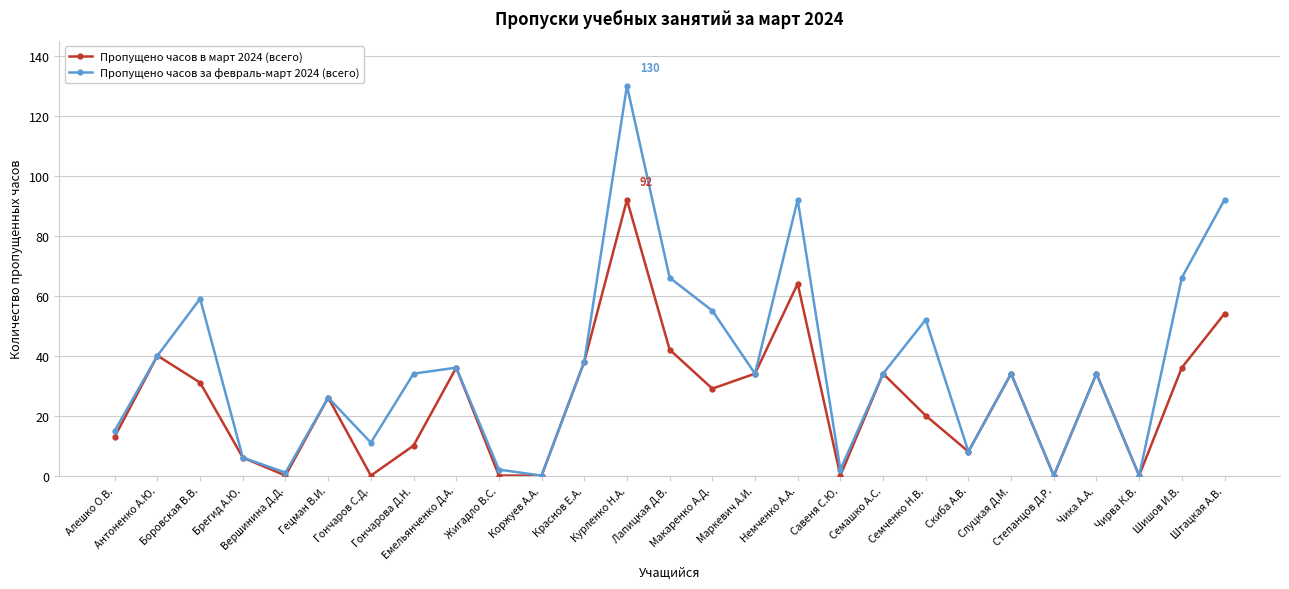

Reading left to right, list all the values displayed in this chart.

Пропущено часов в март 2024 (всего): 13	40	31	6	0	26	0	10	36	0	0	38	92	42	29	34	64	0	34	20	8	34	0	34	0	36	54
Пропущено часов за февраль-март 2024 (всего): 15	40	59	6	1	26	11	34	36	2	0	38	130	66	55	34	92	2	34	52	8	34	0	34	0	66	92